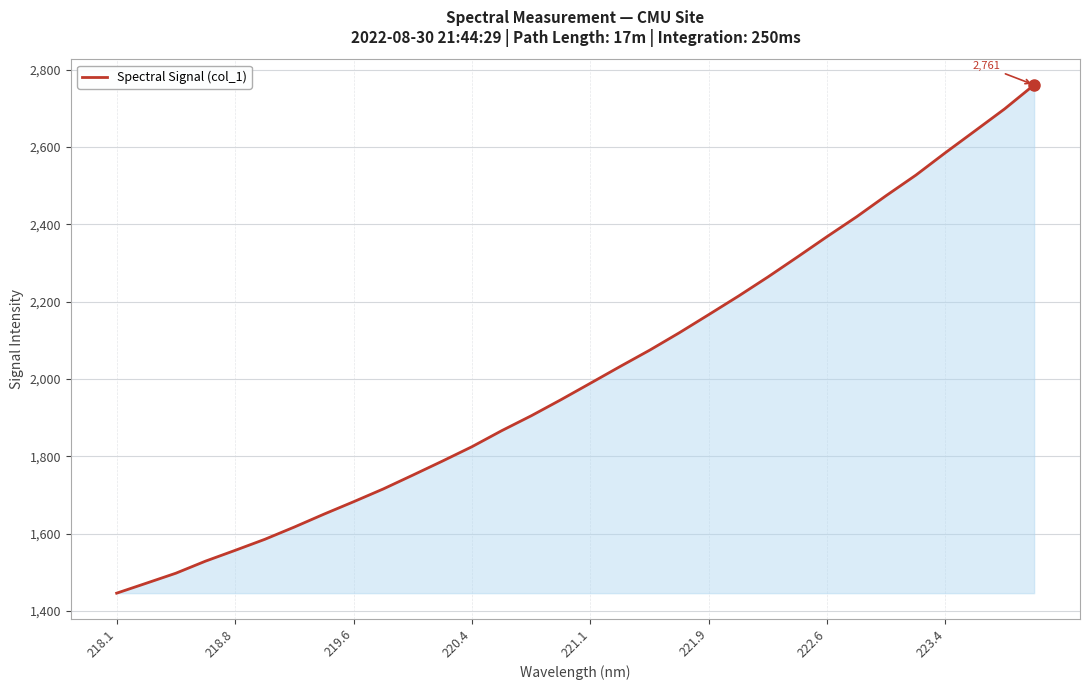

What is the difference between the maximum and minimum values?

1314.2